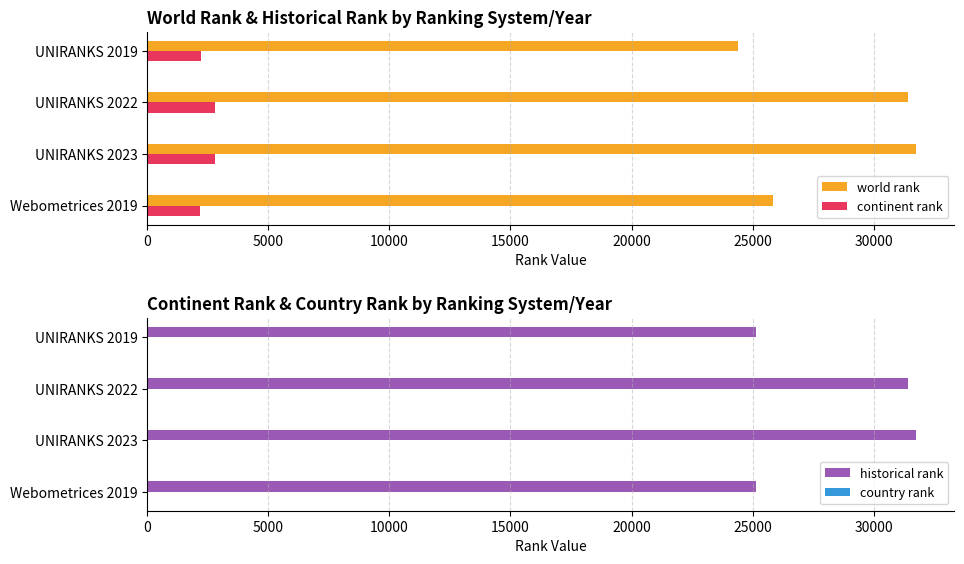

Which series has the largest range (max minus min)?

world rank